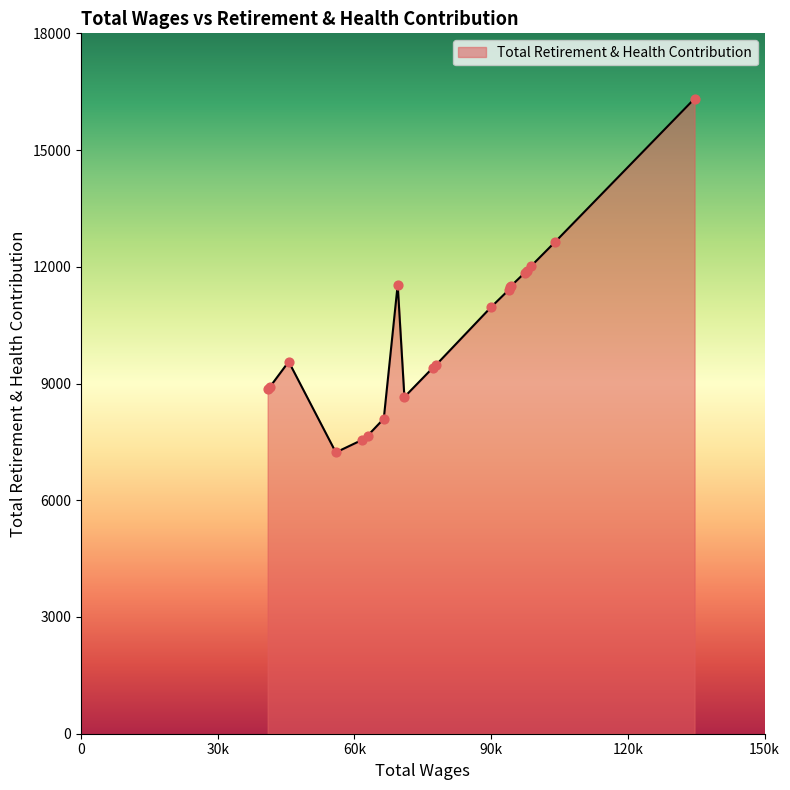

What is the maximum value shown in the chart?

16322